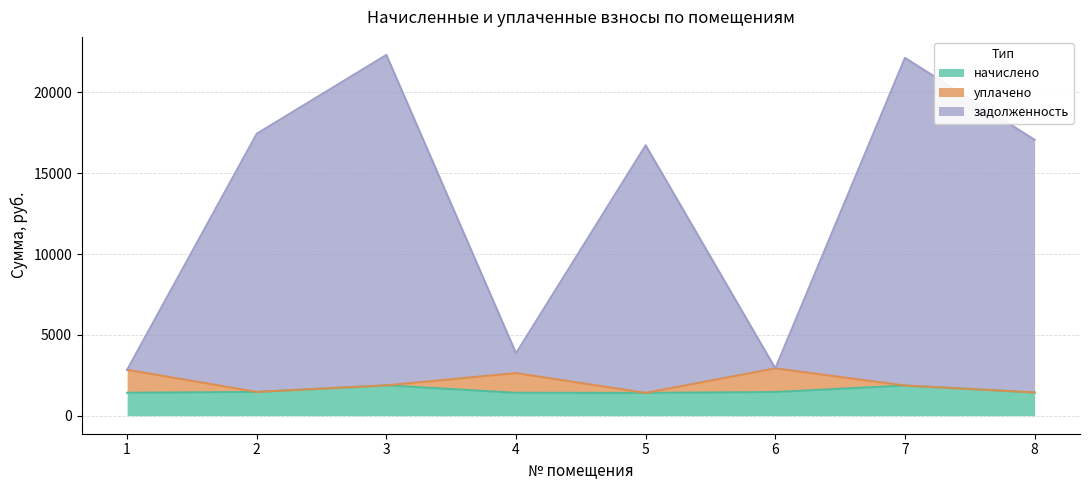

What is the difference between the maximum and minimum values in the начислено series?

465.9